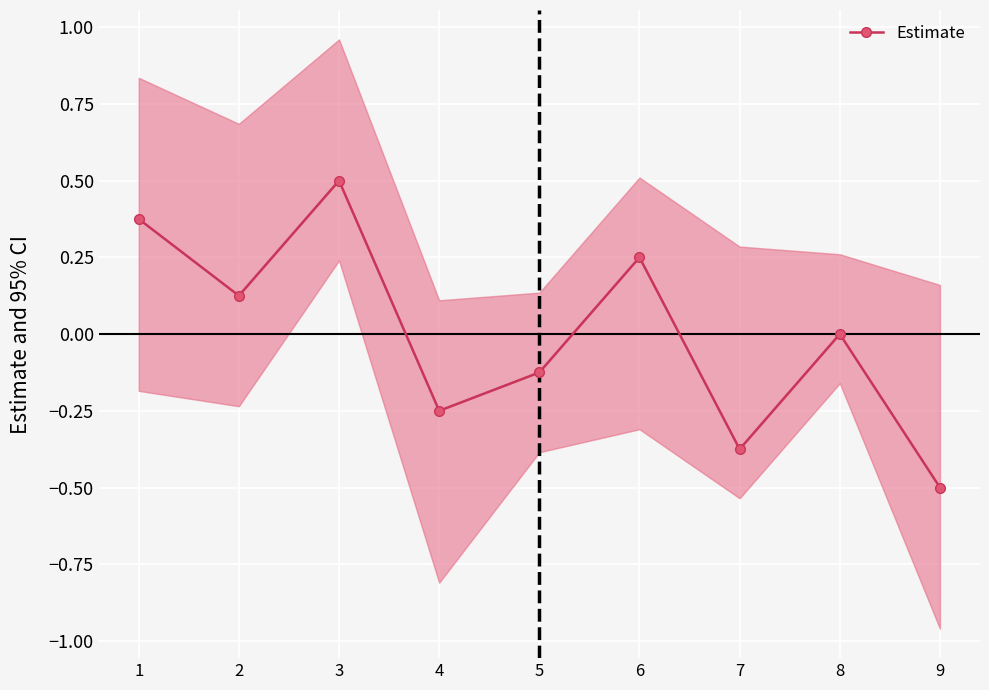

Reading left to right, transcribe all the data shown in this chart.

0.4	0.1	0.5	-0.2	-0.1	0.2	-0.4	0.0	-0.5